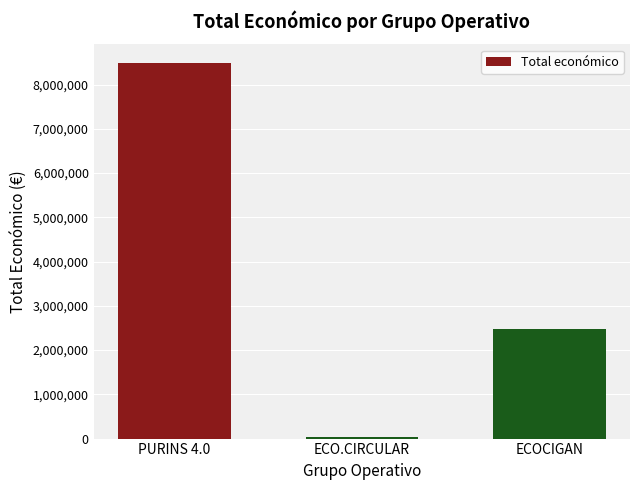

What is the value of the 3rd bar from the left?

2483714